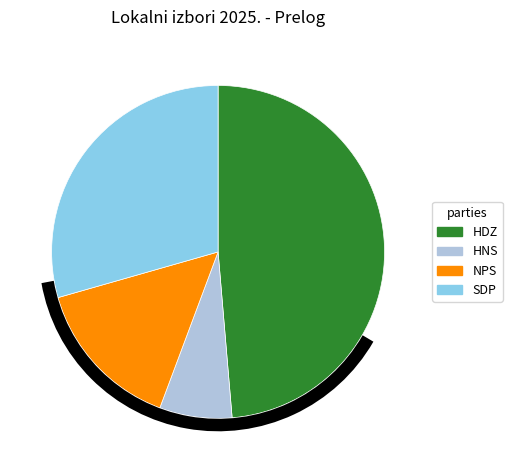

The HNS slice represents 19% of the pie. True or false?

False